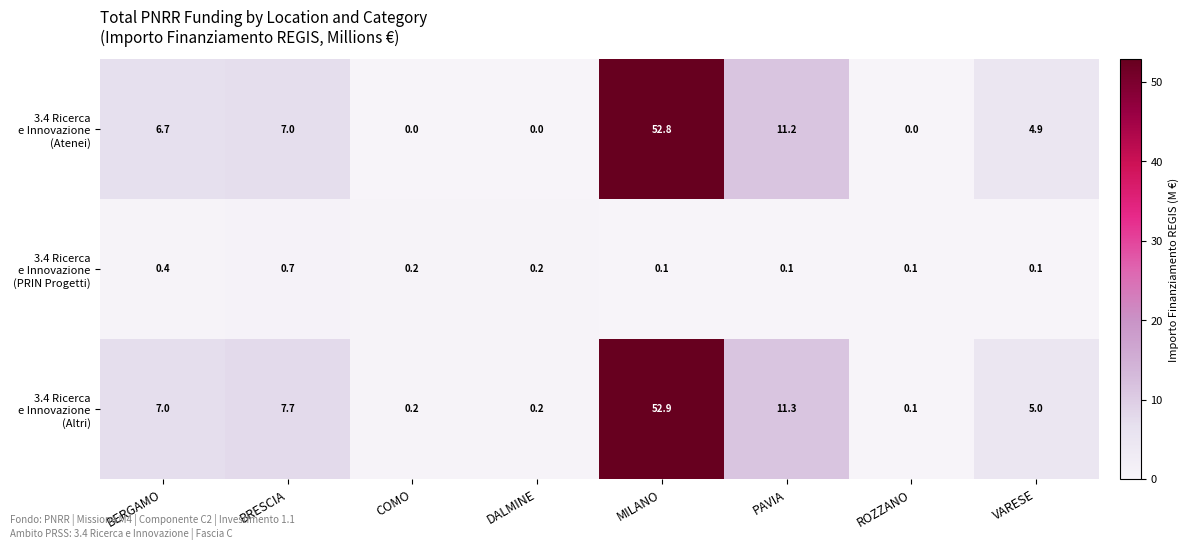

What is the spread (max minus min) of values at MILANO?

52.8